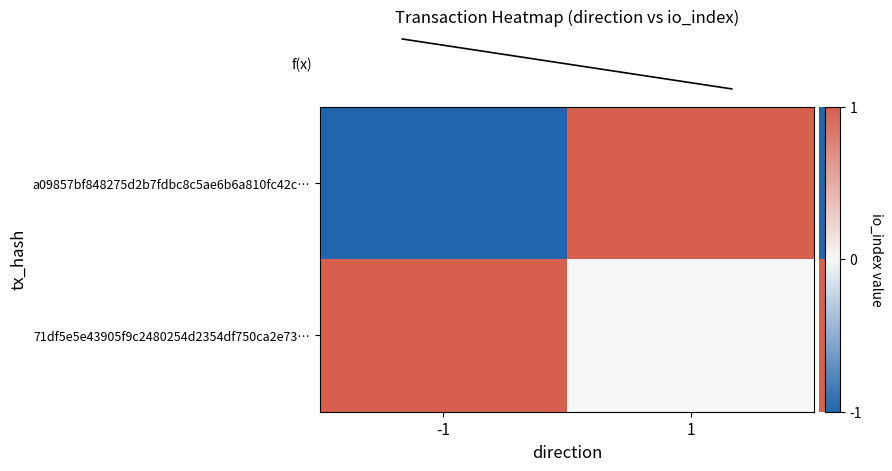

Between -1 and 1, which is larger?

1